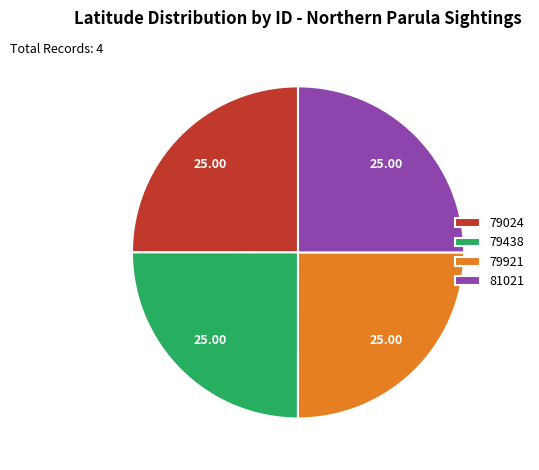

What is the ratio of the value at 79024 to the value at 81021?

1.0